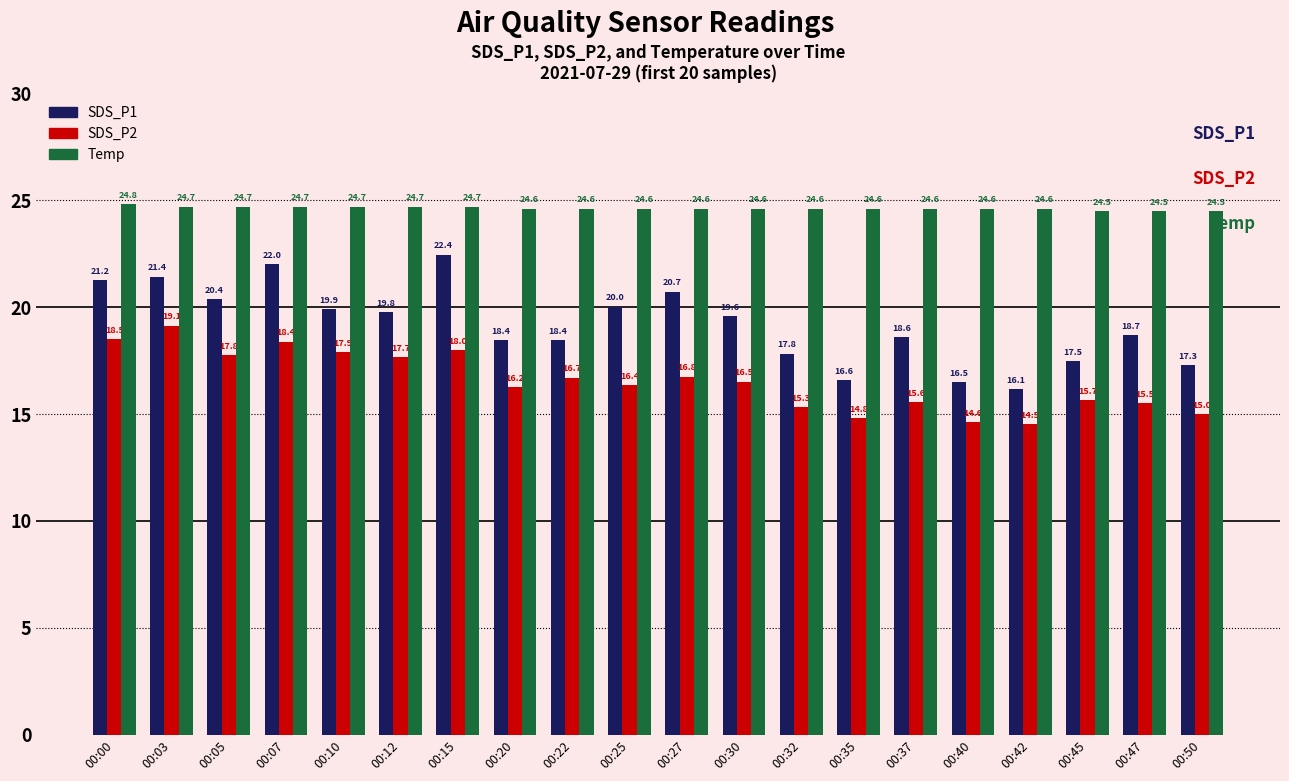

Count the number of categories in the chart.

20